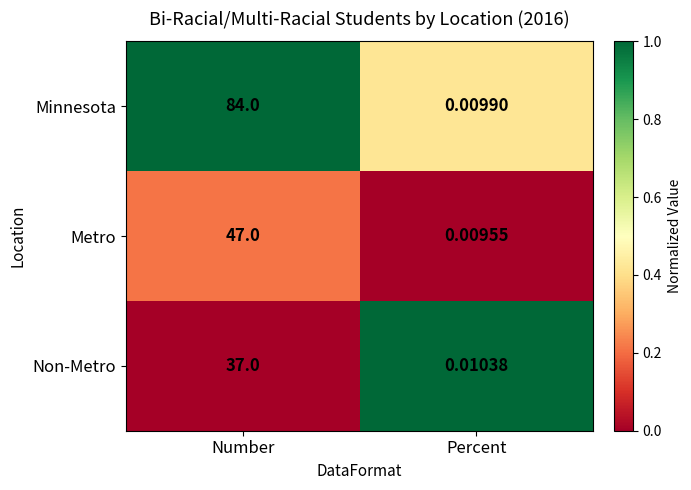

At how many categories does at least one series exceed 0?

2